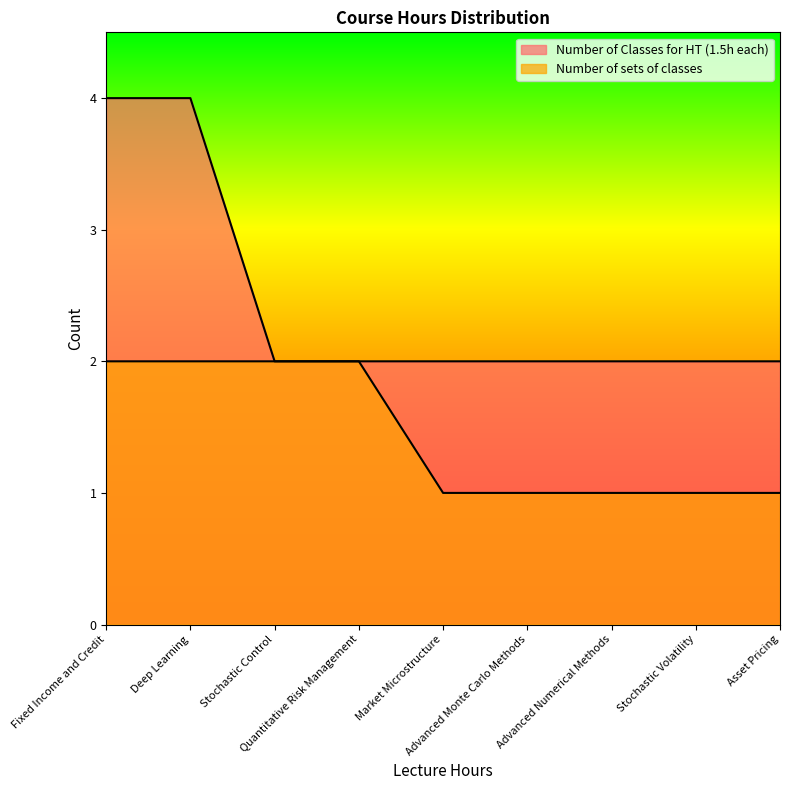

True or false: Number of sets of classes and Number of Classes for HT (1.5h each) intersect in this chart.

False